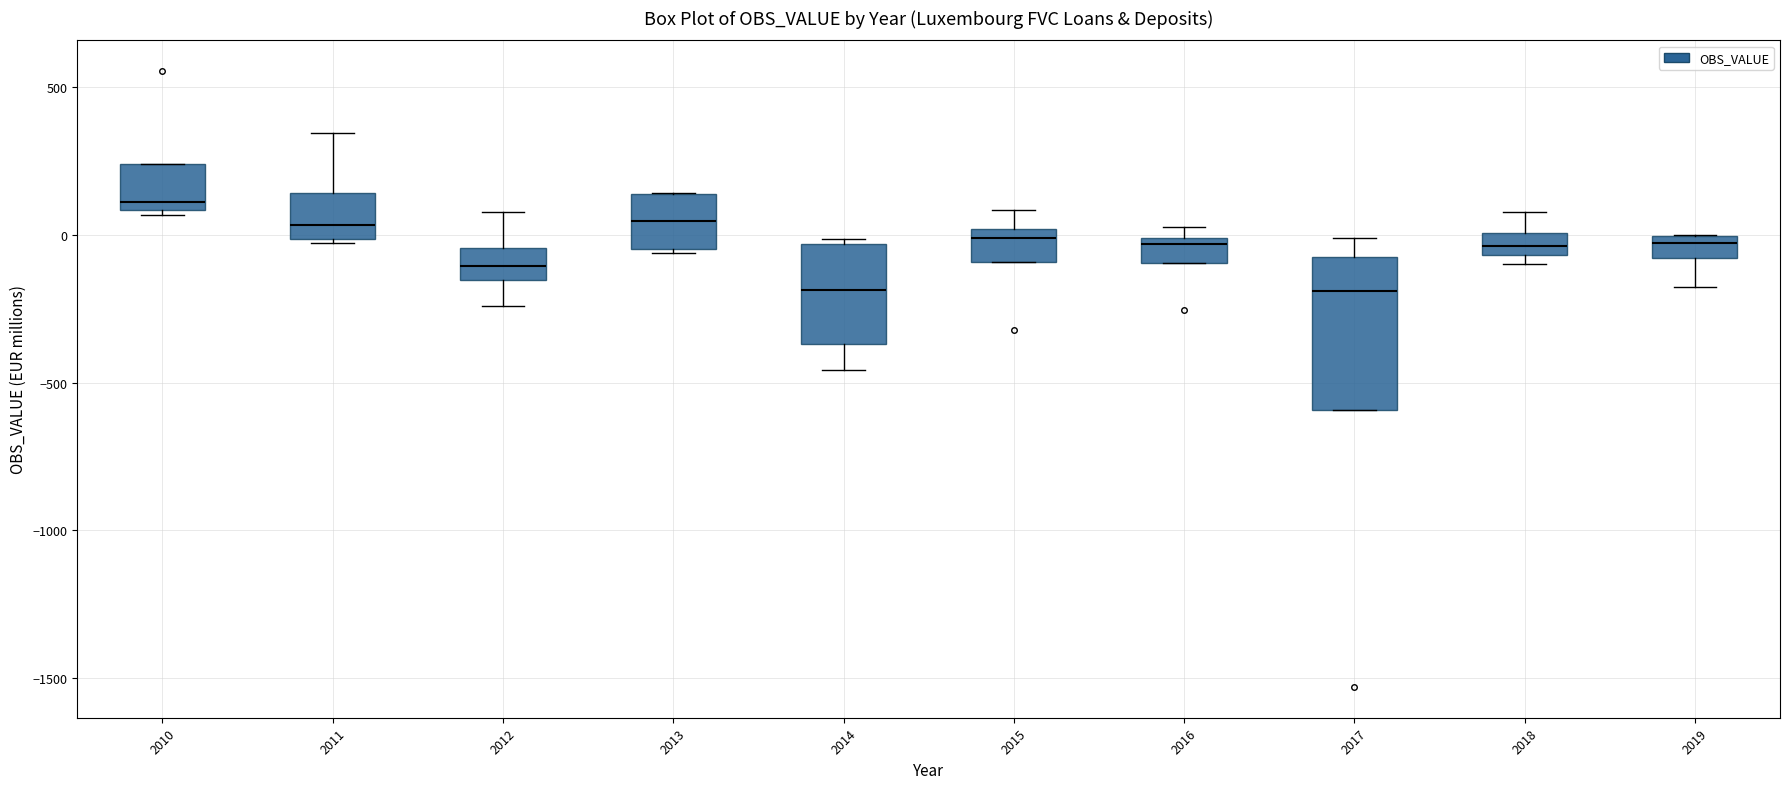

Where is the upper edge of the box at x = 2018 on the y-axis? The values are not printed on the chart, so give them approximately, as read against the axis.

0